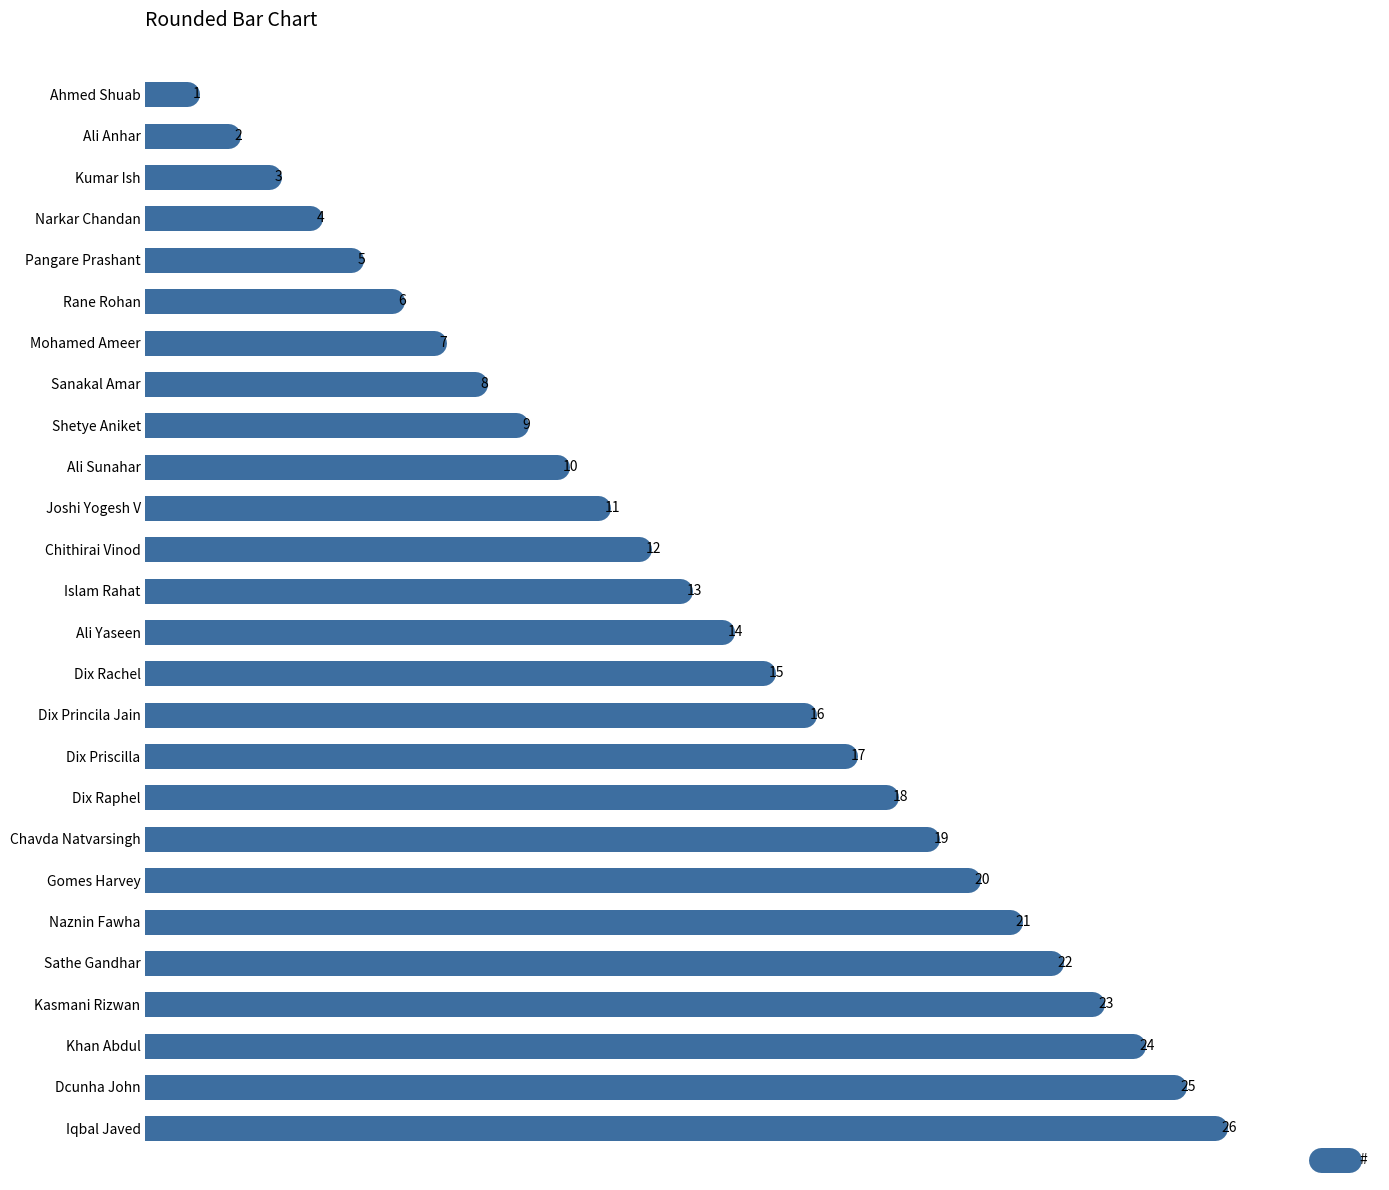

Reading left to right, transcribe all the data shown in this chart.

1	2	3	4	5	6	7	8	9	10	11	12	13	14	15	16	17	18	19	20	21	22	23	24	25	26